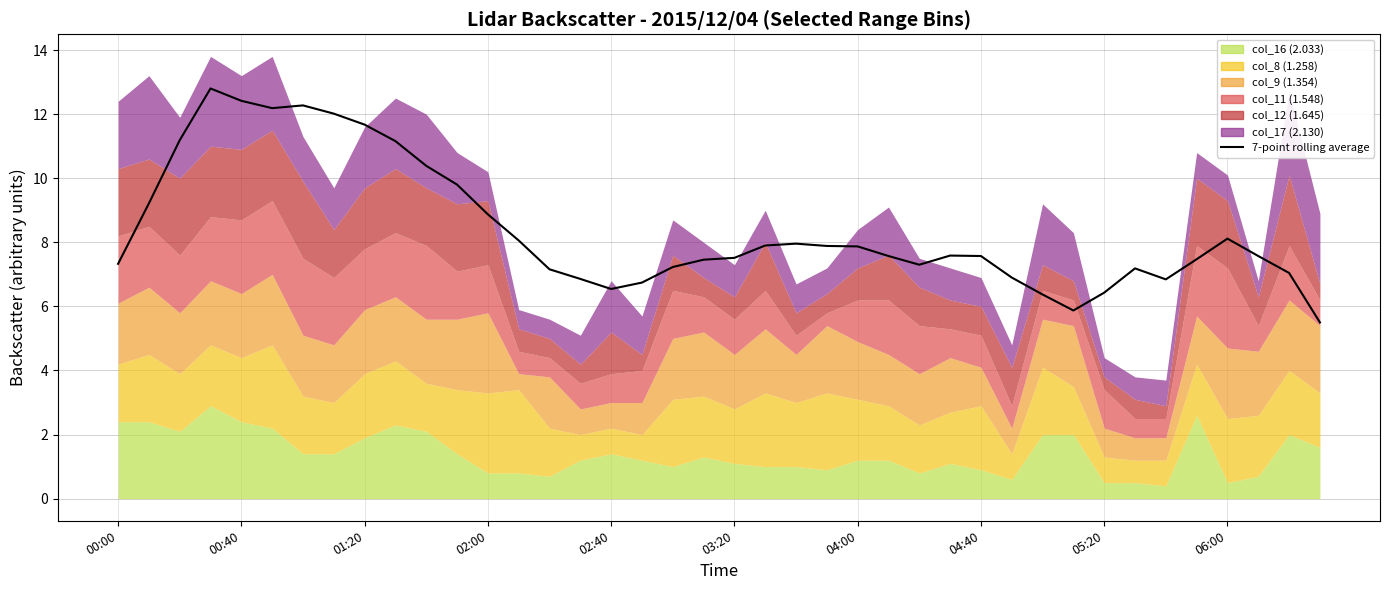

What is the difference between the second highest and second lowest values?

6.5